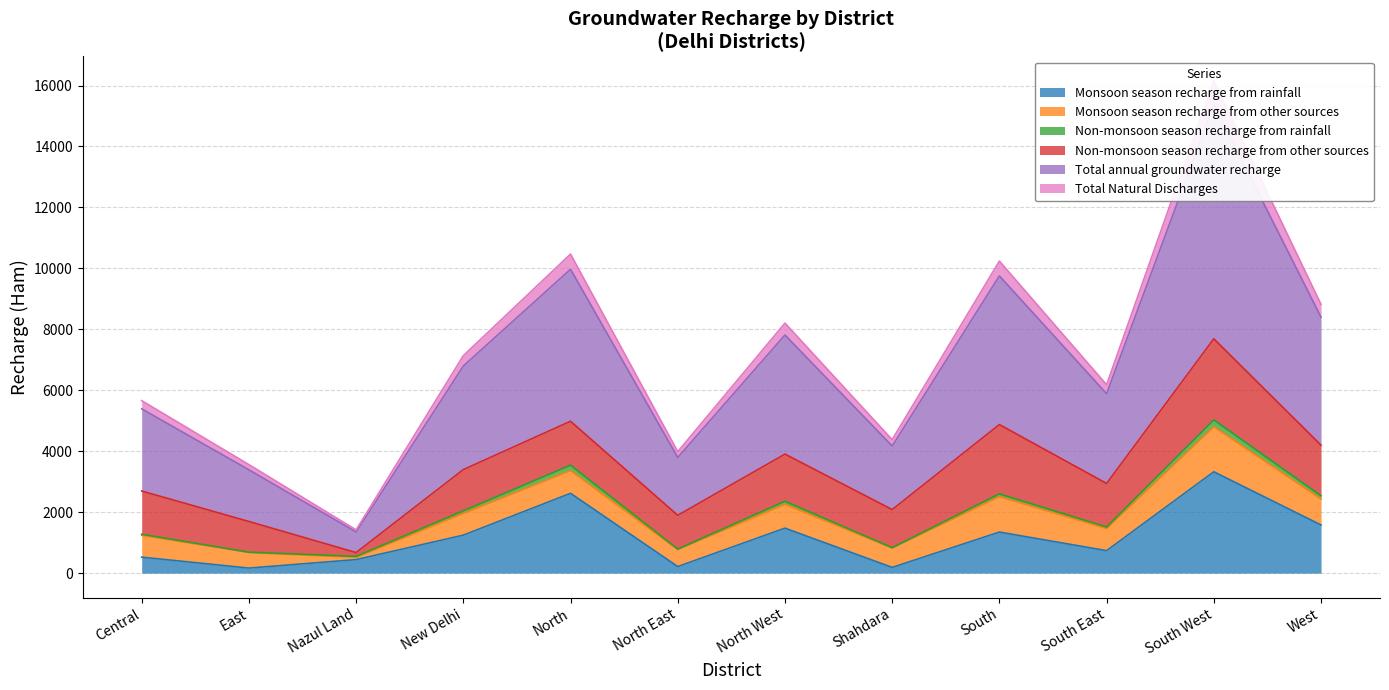

True or false: Non-monsoon season recharge from rainfall and Total Natural Discharges intersect in this chart.

False